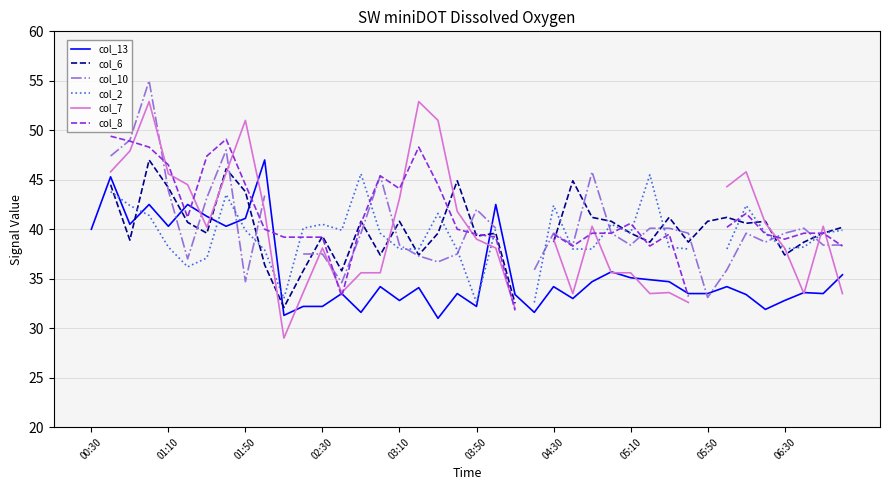

At how many categories does at least one series exceed 36?

38